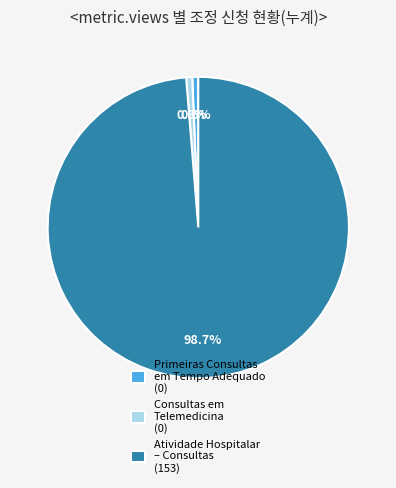

To the nearest percent, what is the average slice percentage?

33%